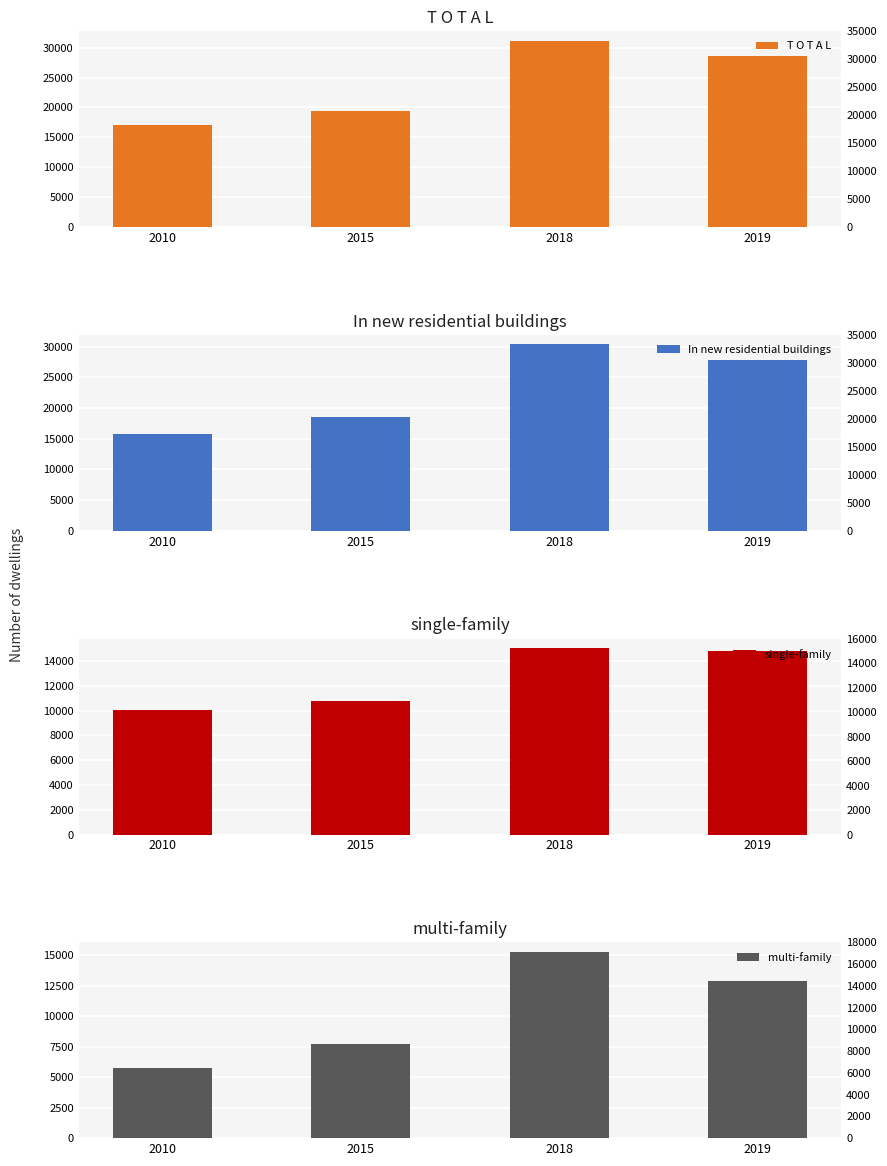

At which label does In new residential buildings first exceed 27747?

2018